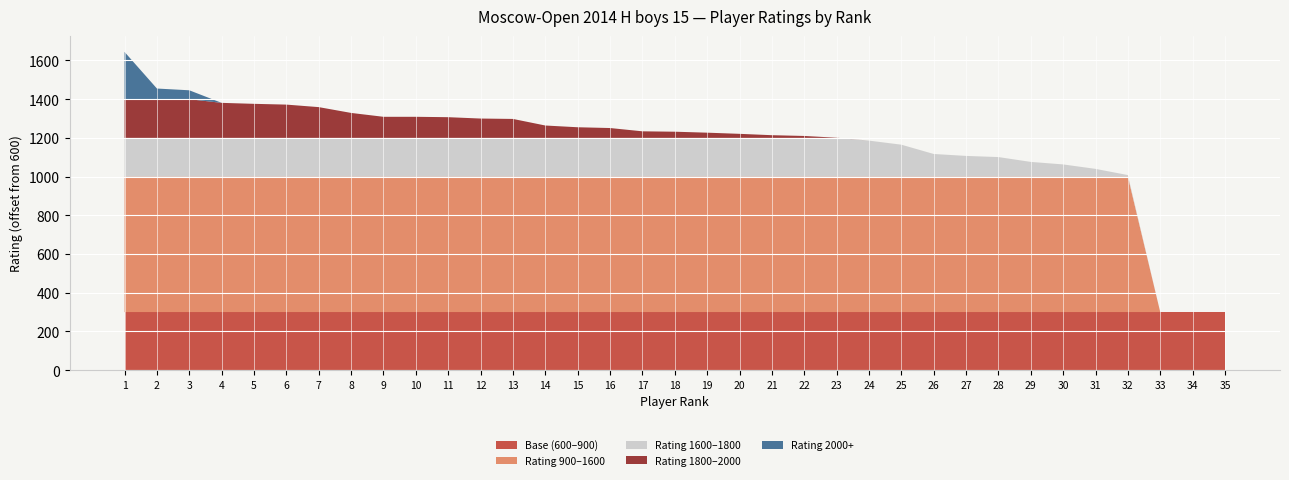

What is the highest value of the Base (600–900) series?

300